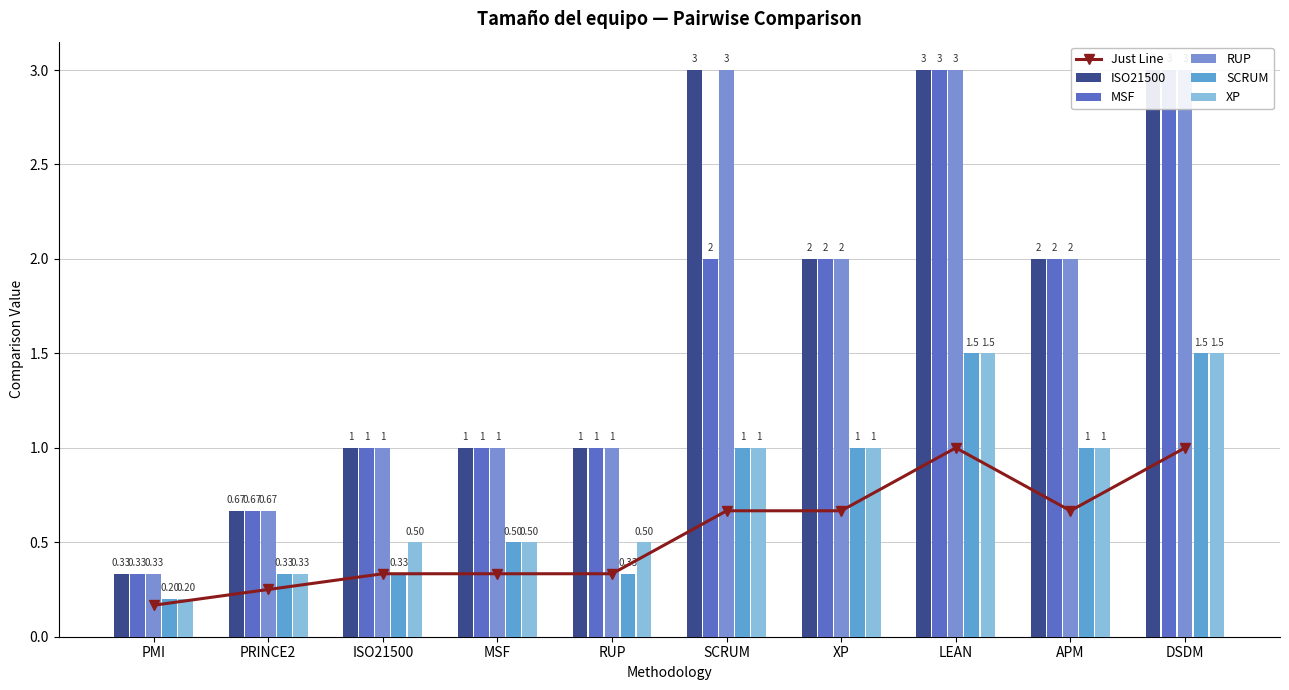

At RUP, list the series in order from smallest to largest.

Just Line, SCRUM, XP, ISO21500, MSF, RUP